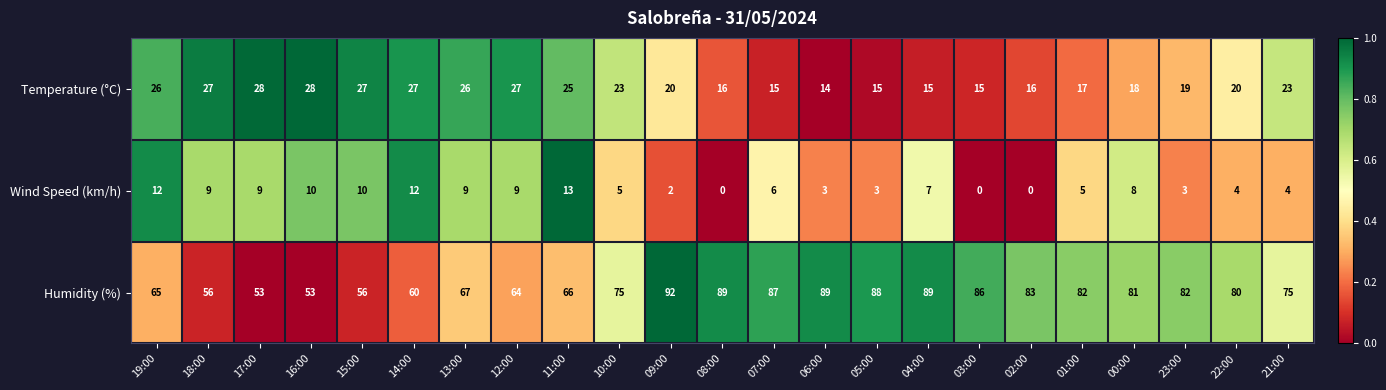

At how many categories does at least one series exceed 17?

23